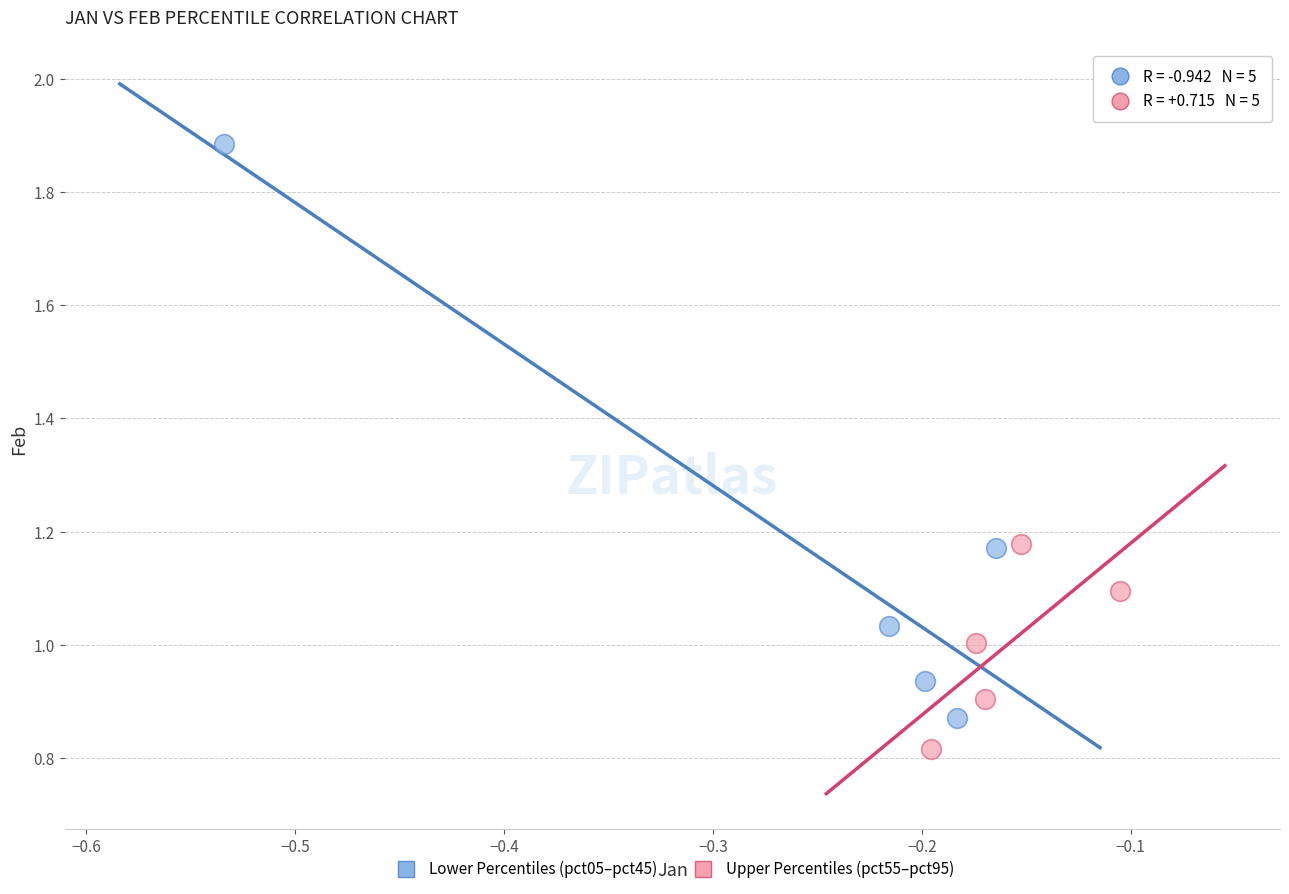

Which series contains the lowest Y value?

Upper Percentiles (pct55–pct95)